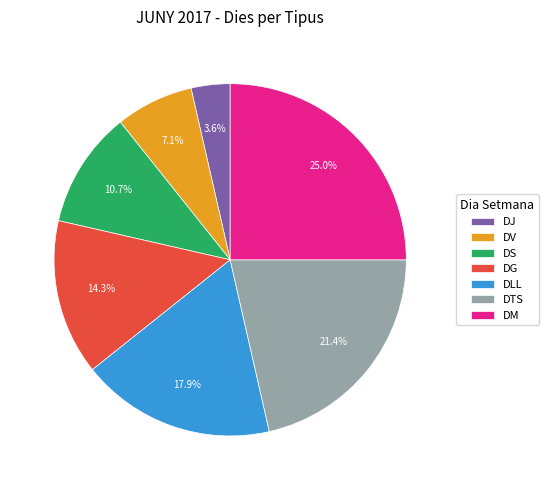

How many slices are in this pie chart?

7